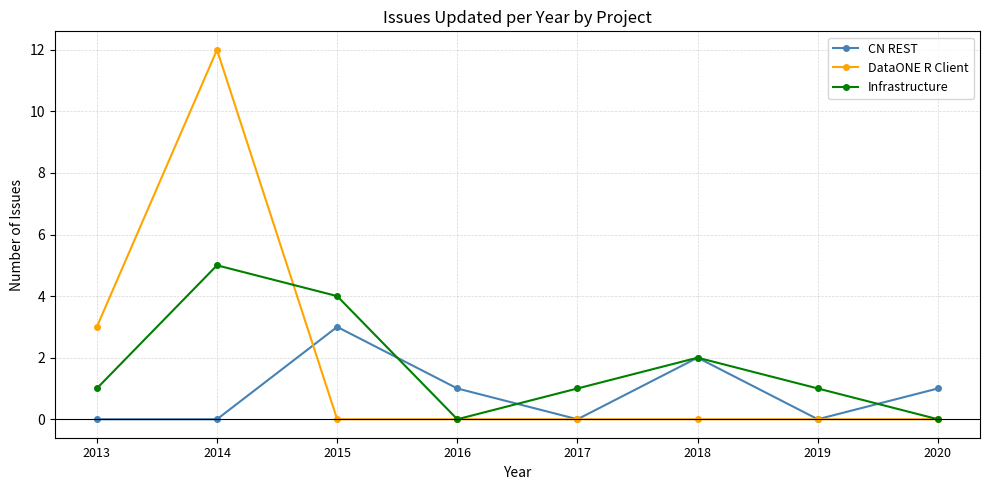

Does the chart have visible grid lines?

Yes